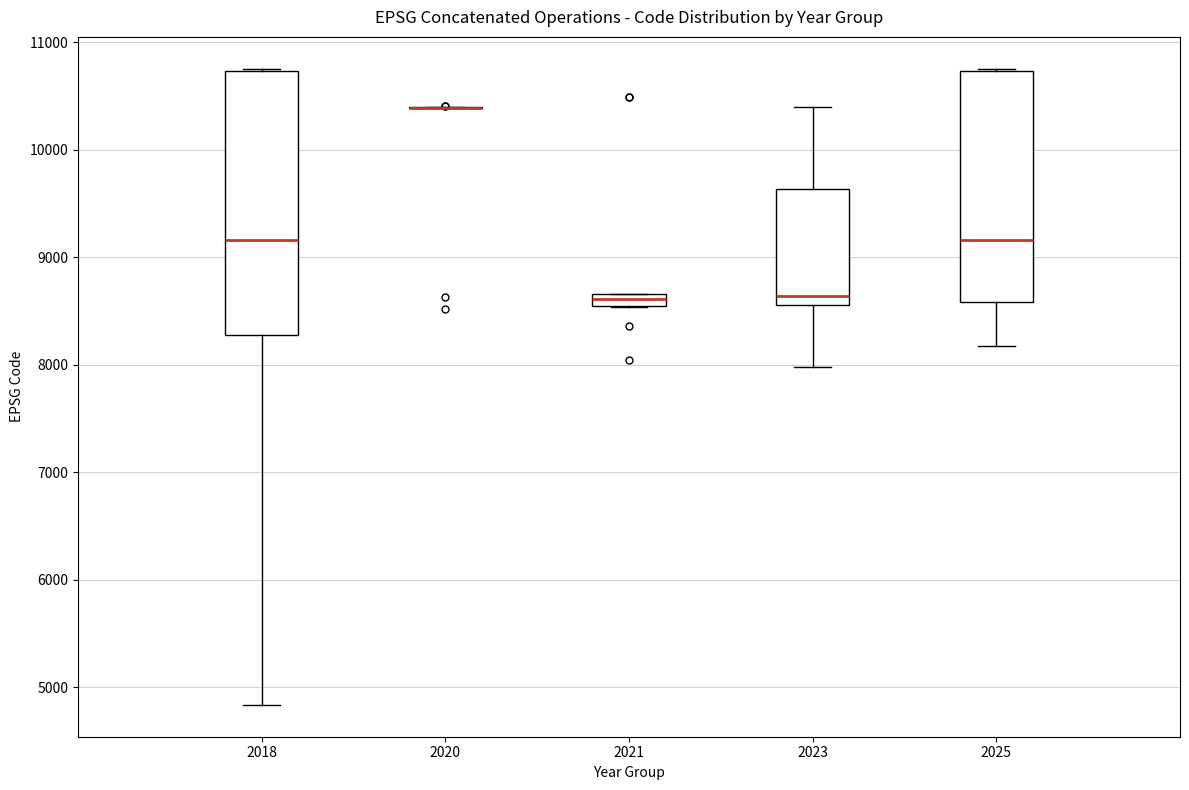

Which box is the tallest, from its lower edge to its upper edge?

2018